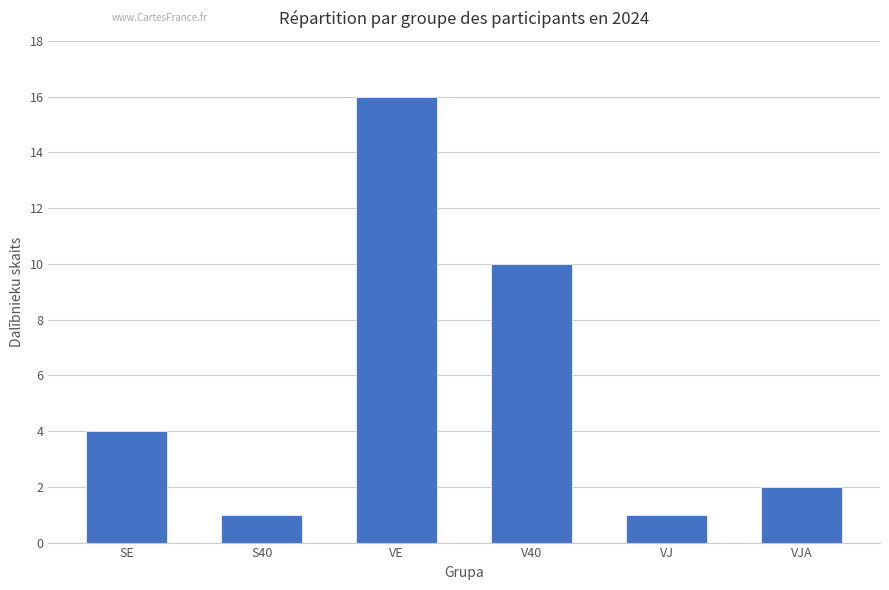

What is the greatest value displayed?

16